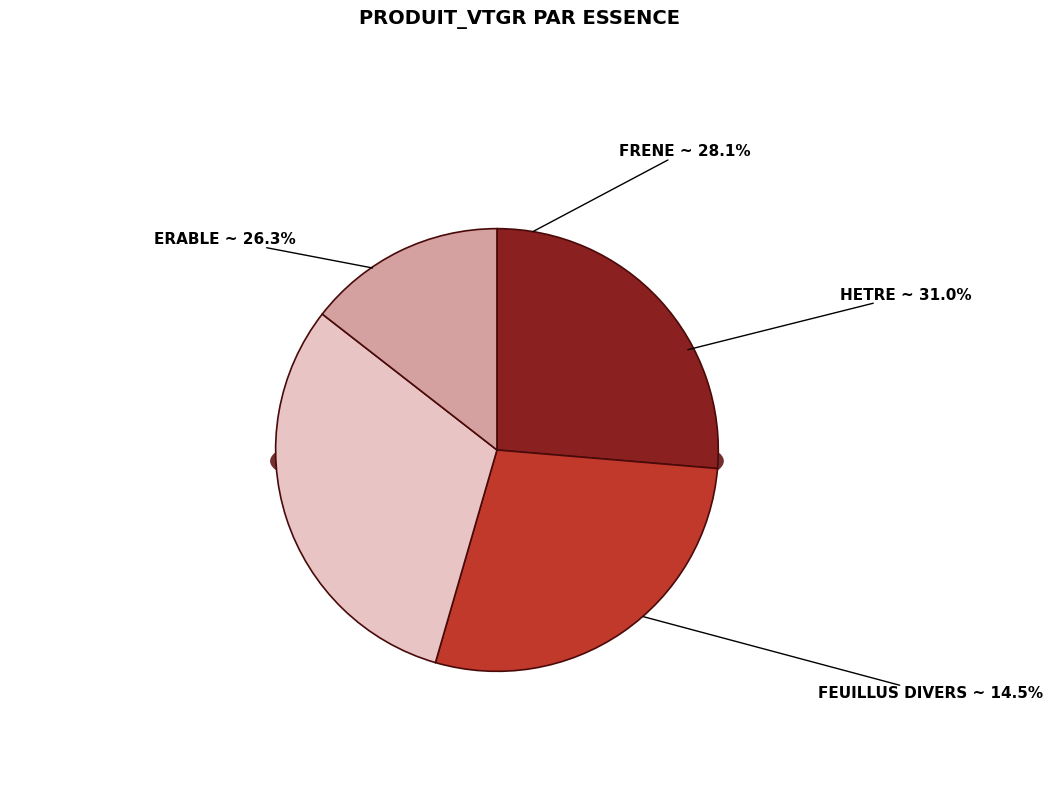

To the nearest percent, what percentage of the pie is HETRE?

31%